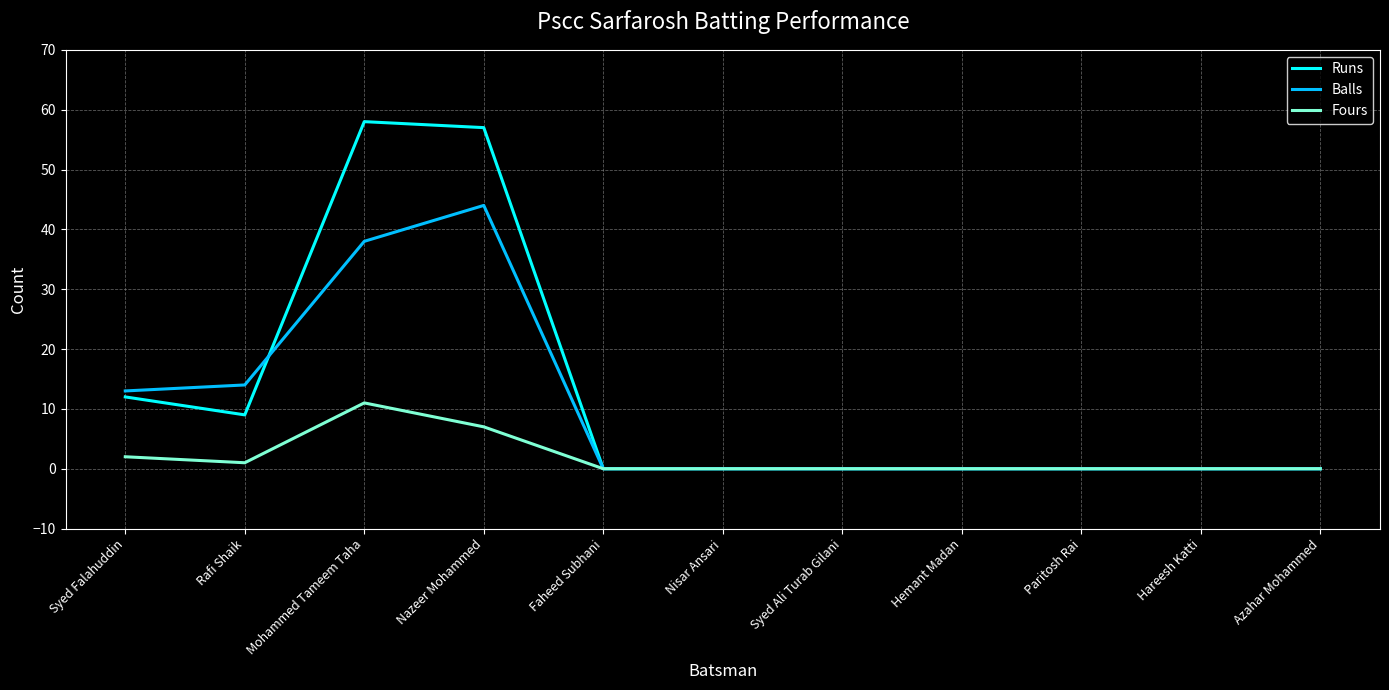

What is the difference between the Fours values at Nazeer Mohammed and Hemant Madan?

7